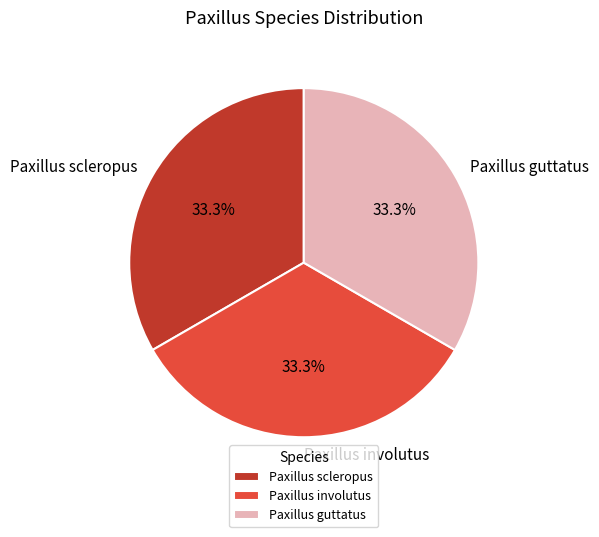

True or false: Paxillus involutus accounts for 33% of the total.

True